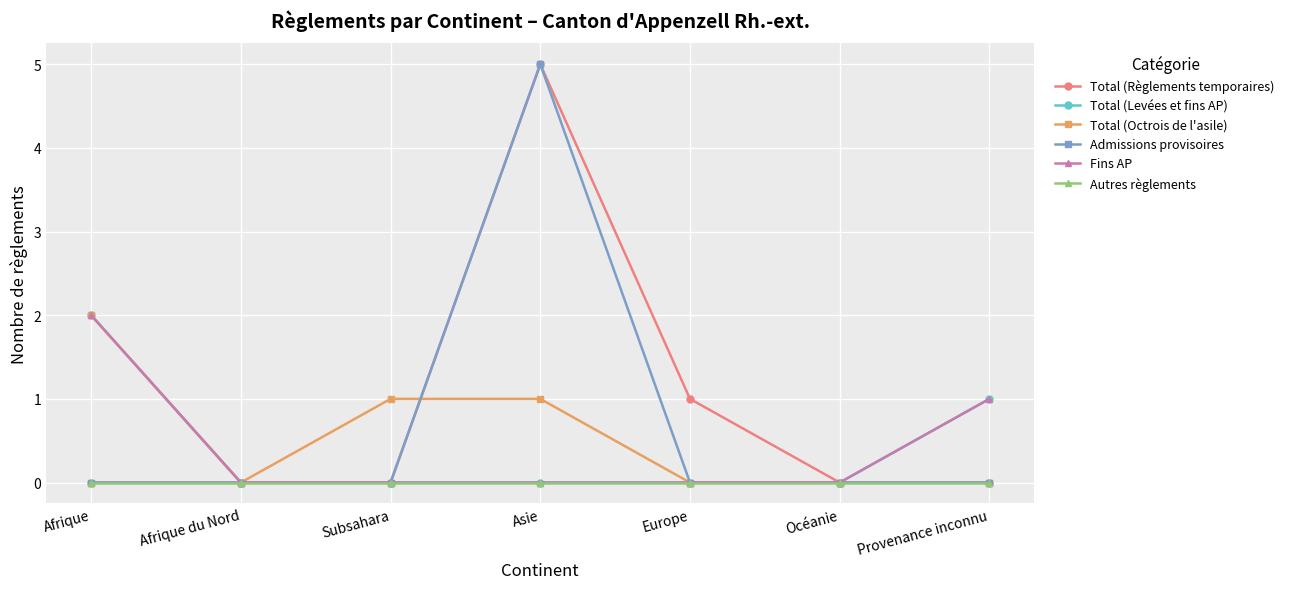

Does the chart have visible grid lines?

Yes